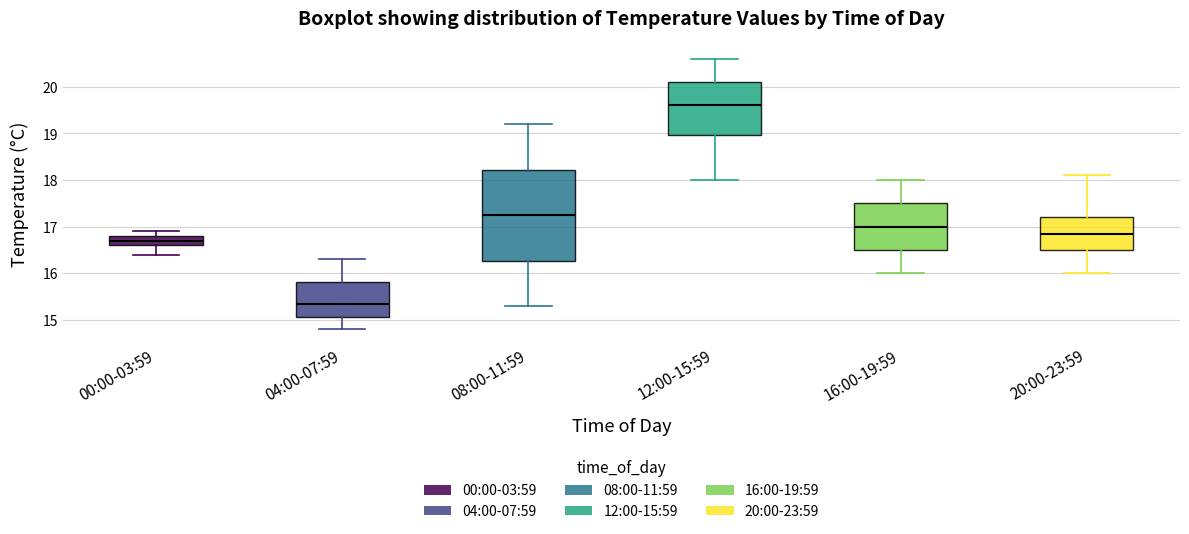

Which box has the lowest median line?

04:00-07:59